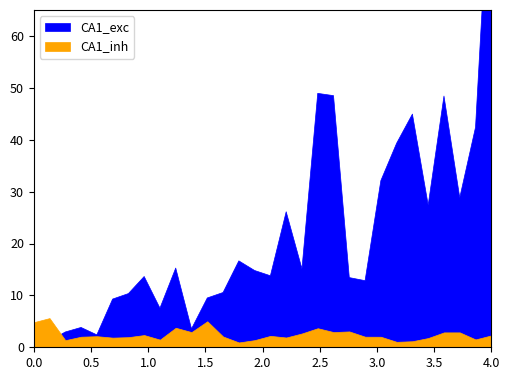

What is the minimum value shown in the chart?

1